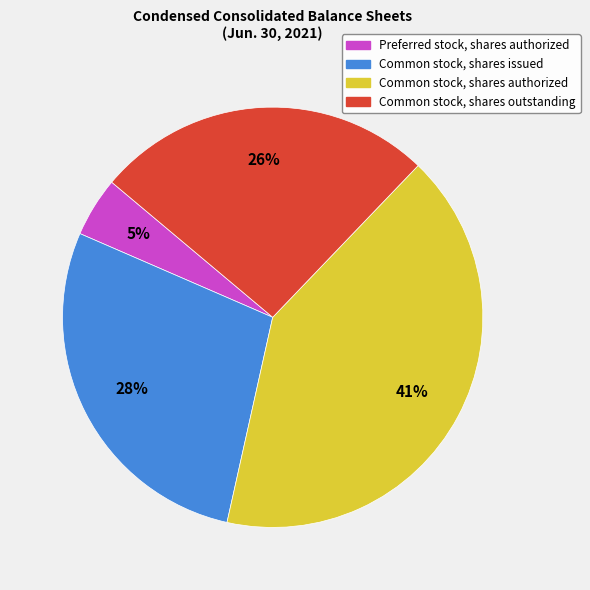

To the nearest percent, what portion does Common stock, shares issued represent?

28%